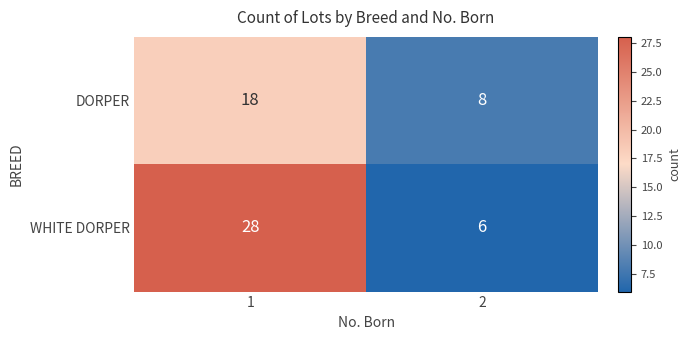

Reading right to left, what are all the values shown in this chart?

DORPER: 2=8	1=18
WHITE DORPER: 2=6	1=28